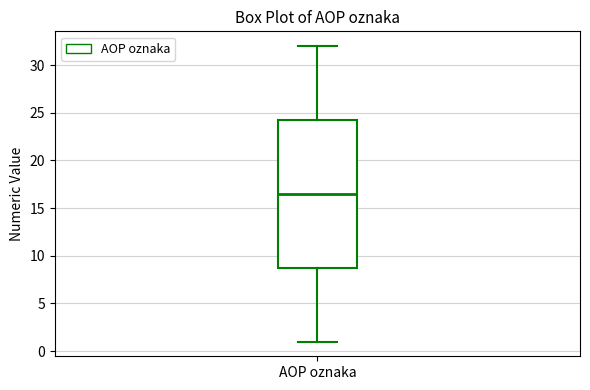

Transcribe this box plot: give where the median line is, the range the box spans, and where the two whiskers end, as read against the y-axis. The values are not printed on the chart, so give them approximately, as read against the axis.

median 16.5, box 9.0 to 24.5, whiskers 1.0 to 32.0